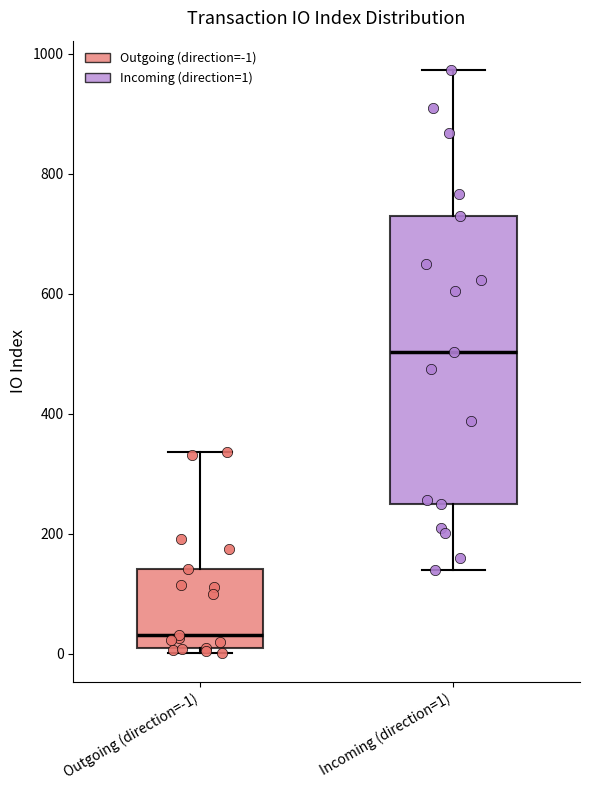

Reading left to right, read every box against the y-axis: the position of its median line, the range the box covers, and the ends of its whiskers. The values are not printed on the chart, so give them approximately, as read against the axis.

Outgoing (direction=-1): median 40, box 20 to 140, whiskers 0 to 340
Incoming (direction=1): median 500, box 240 to 740, whiskers 140 to 980